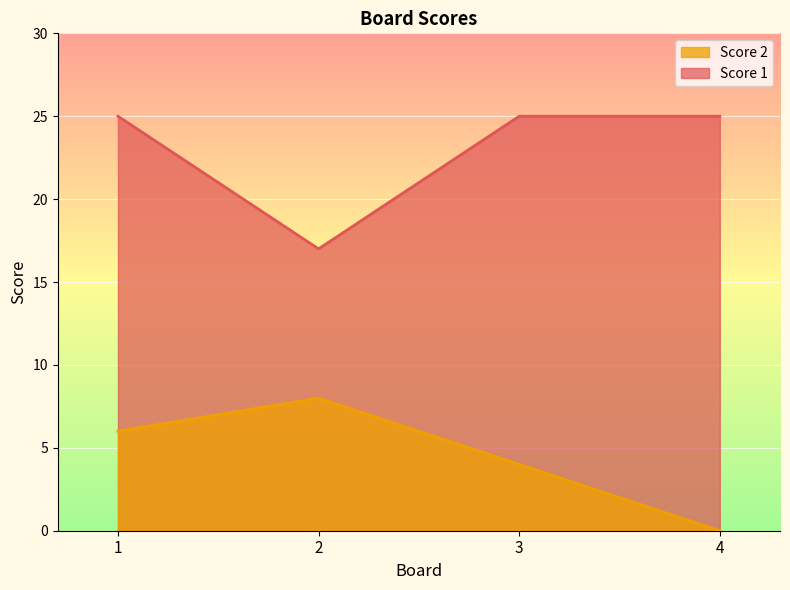

Between 2 and 3, which series saw the biggest shift?

Score 1